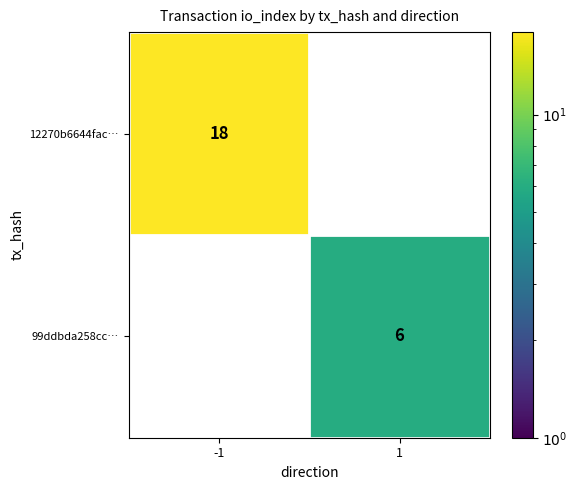

Is the value of 12270b6644fac… at -1 greater than the value of 99ddbda258cc… at 1?

Yes